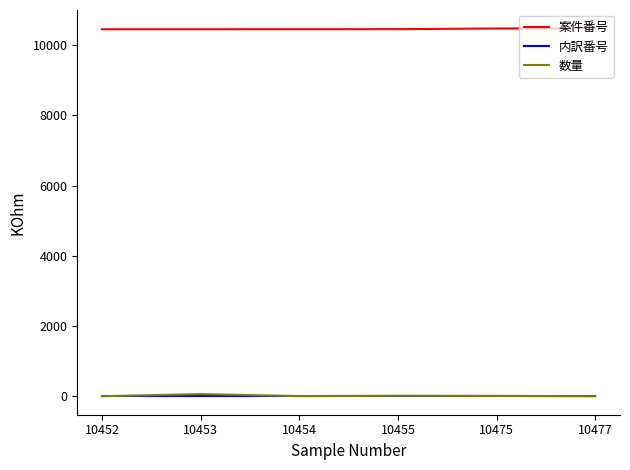

True or false: 案件番号 has a value of 2599 at 10452.

False